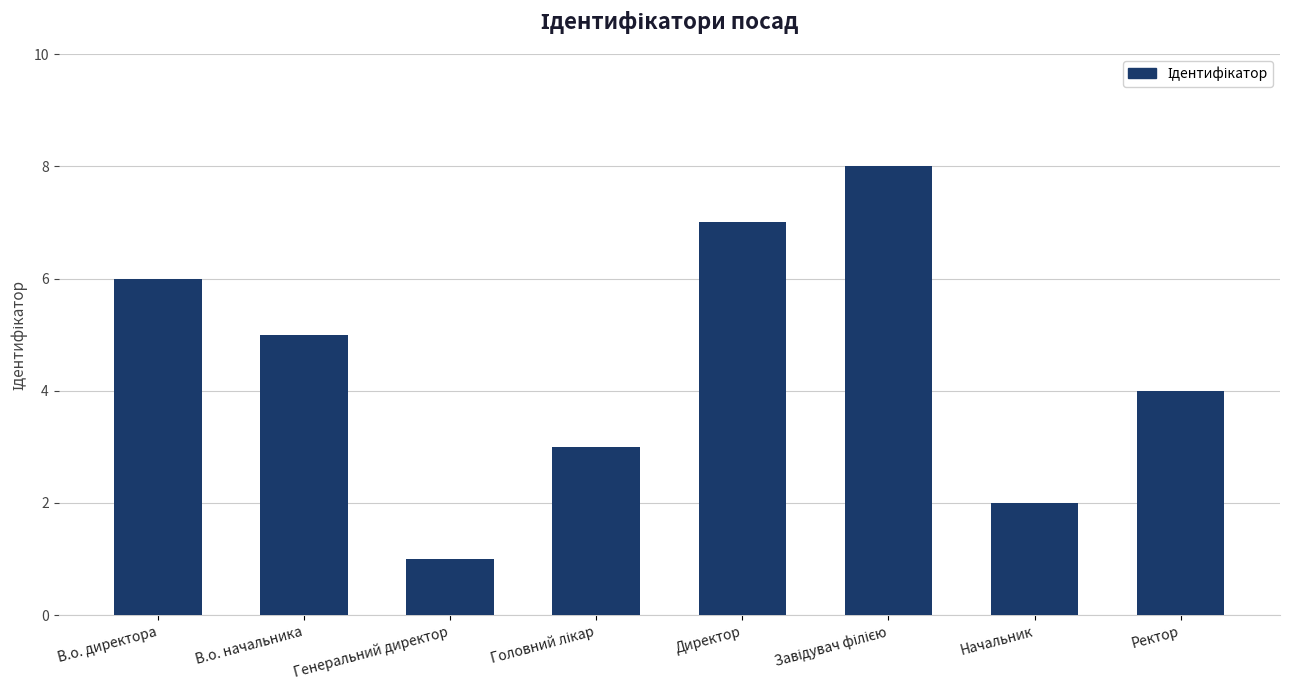

How many distinct data groups are displayed?

1